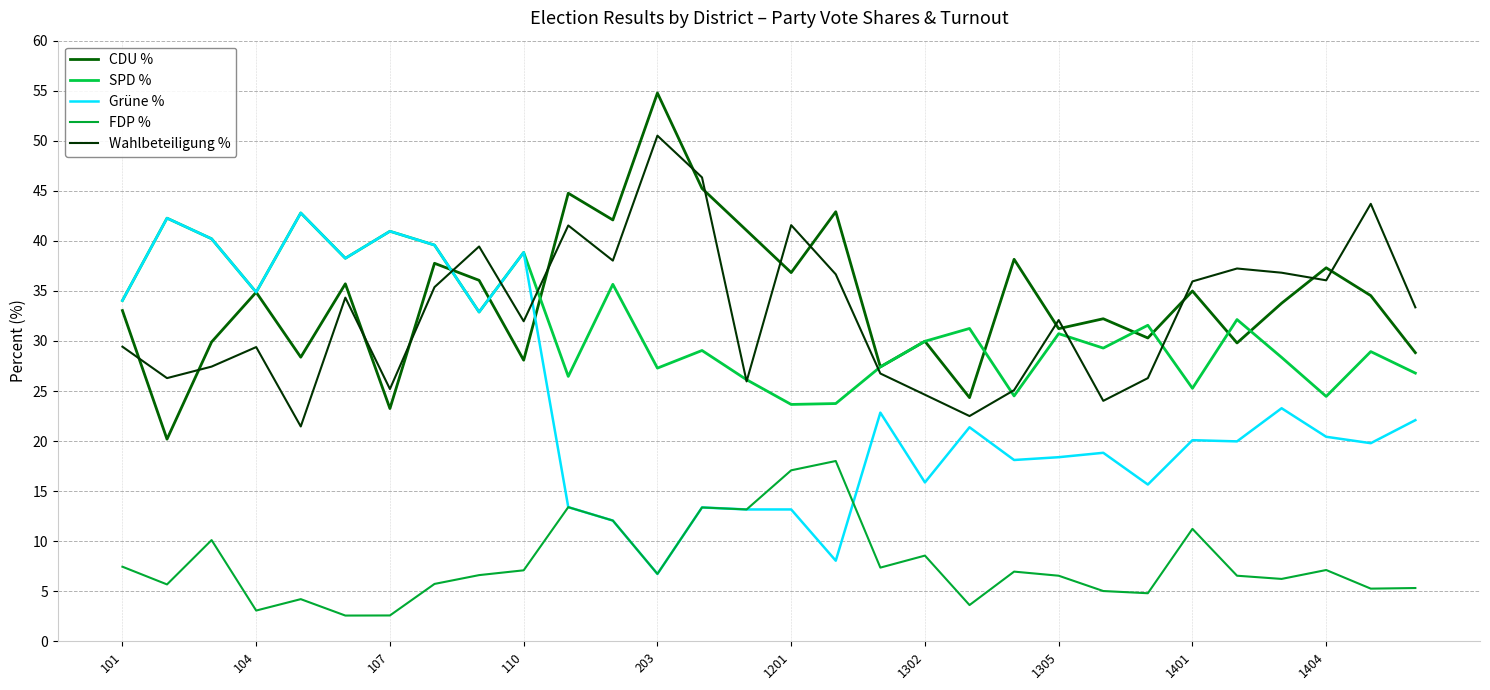

How many times do SPD % and CDU % cross each other?

8